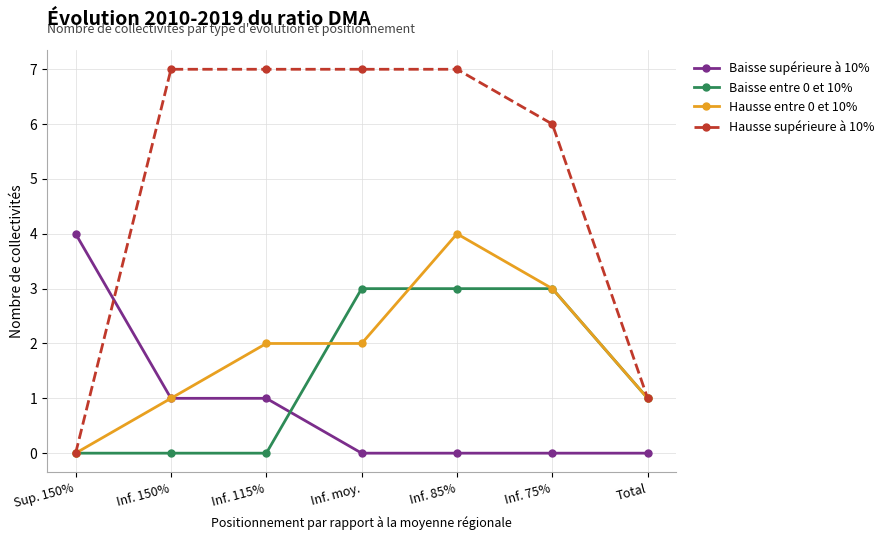

How many intersections are there between Baisse supérieure à 10% and Hausse supérieure à 10%?

1